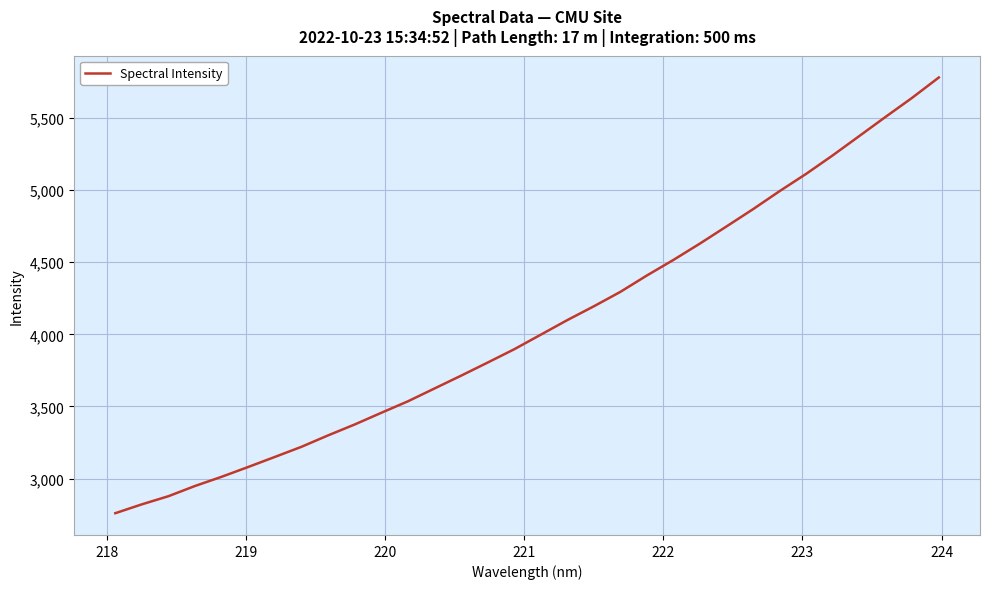

Is this an area chart (filled region under the line)?

No